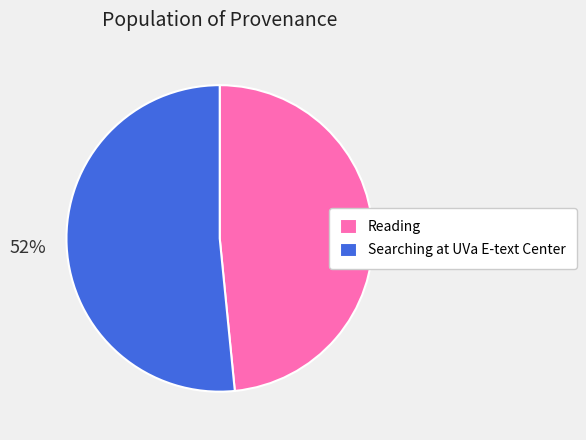

Which category has the smallest portion of the pie?

Reading